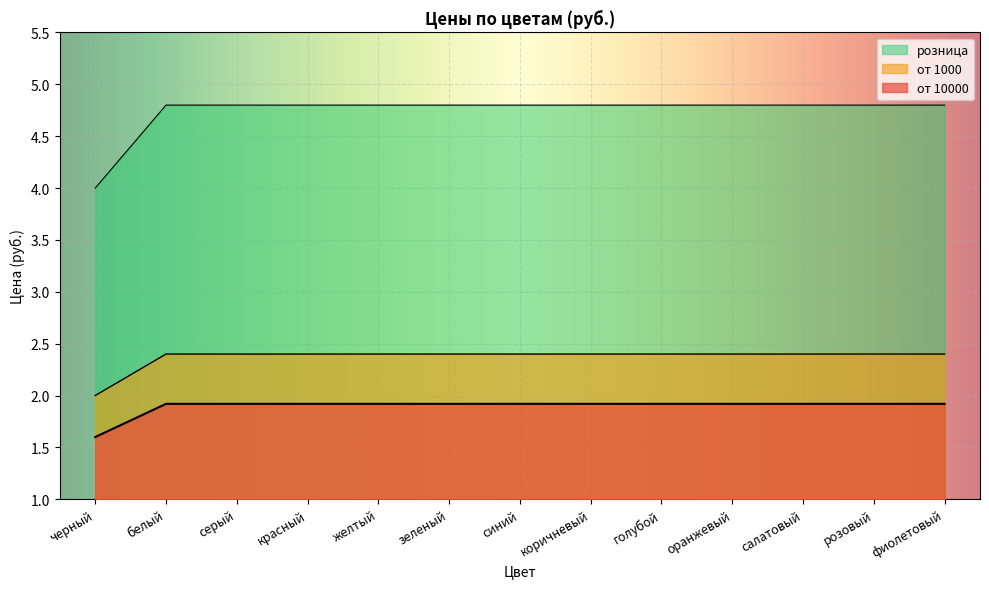

Is the value of от 10000 at розовый greater than the value of от 1000 at желтый?

No